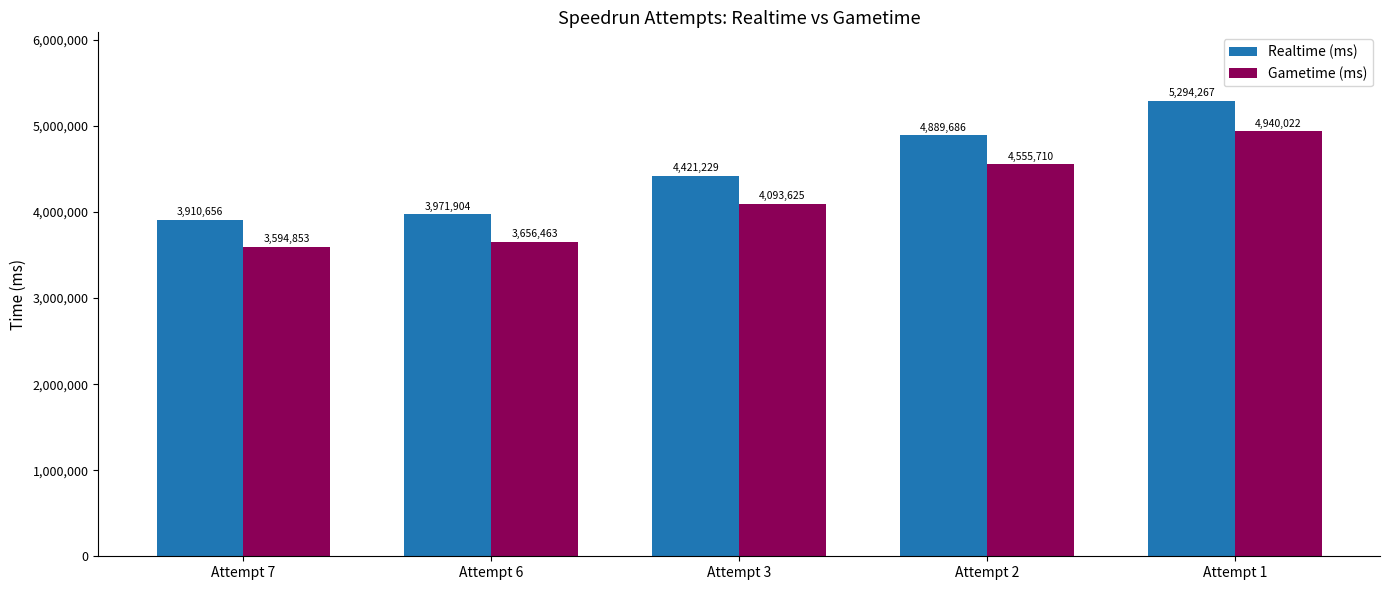

Count the number of categories in the chart.

5